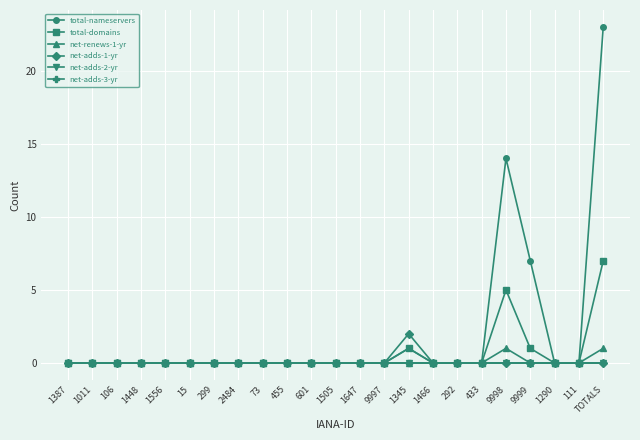

What is the maximum value for total-nameservers?

23